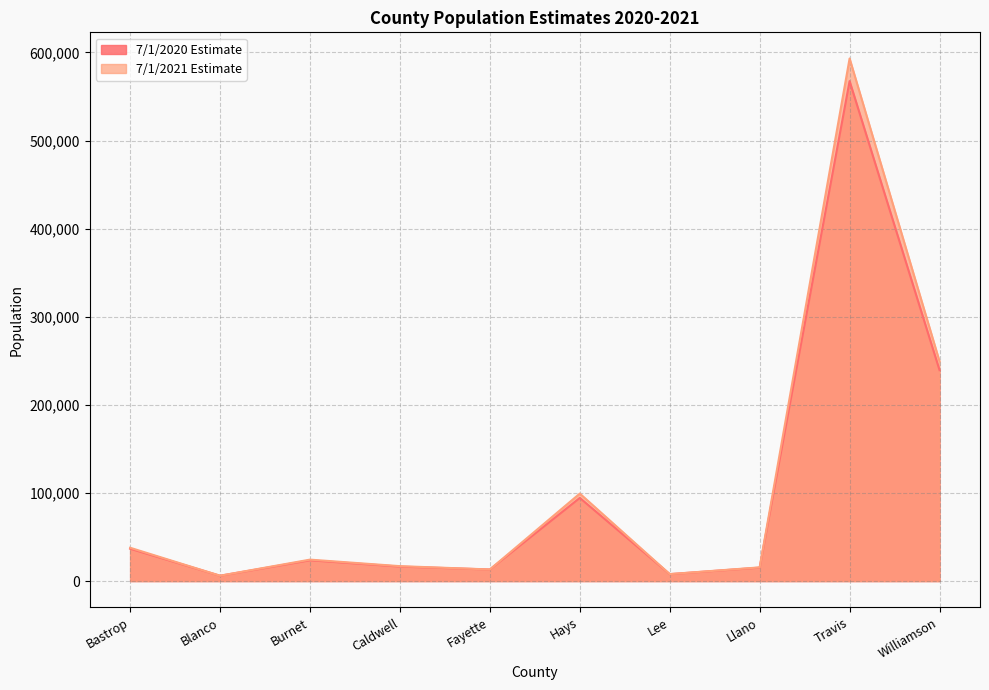

How many lines are shown in the chart?

2